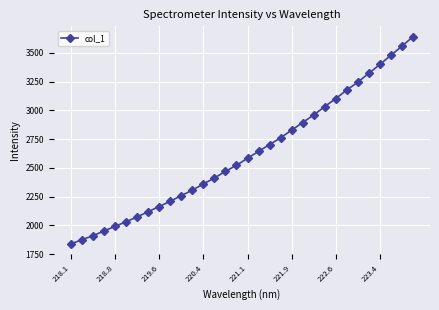

What is the value of the 3rd point from the left?

1908.9